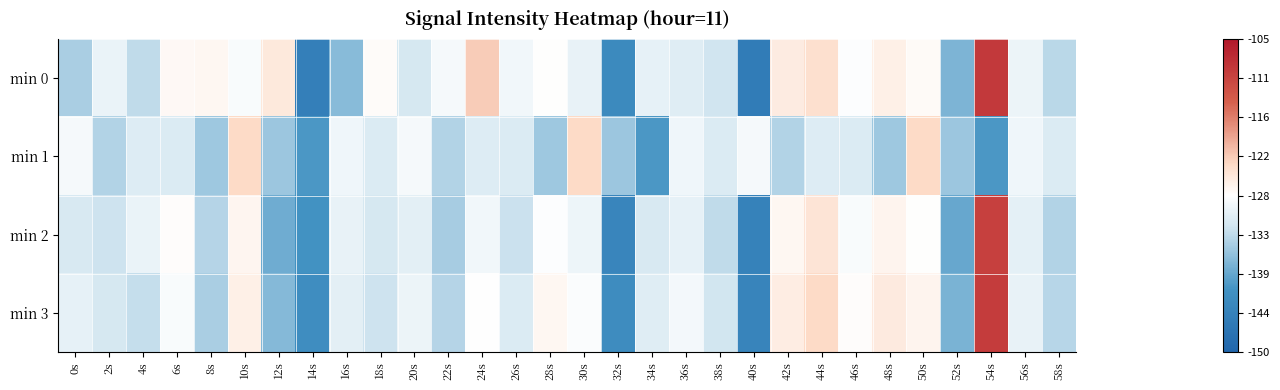

Between 0s and 32s, which series saw the biggest shift?

min 2